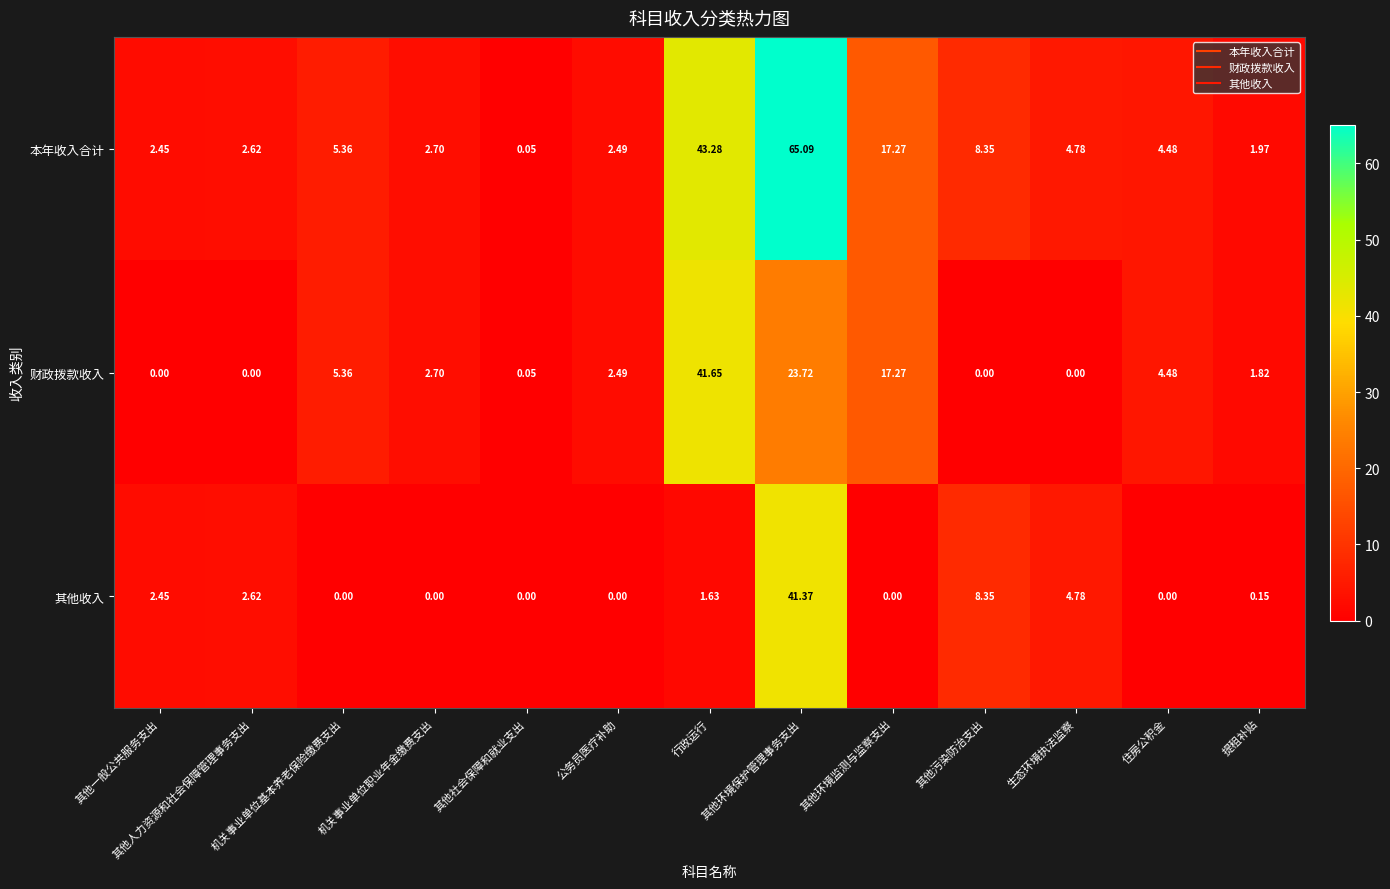

Which series has the widest spread of values?

本年收入合计